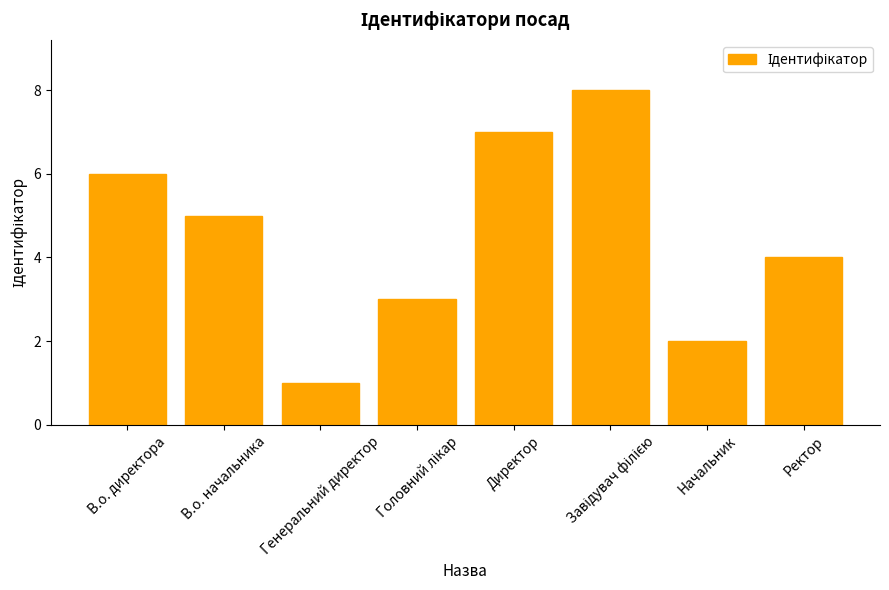

At which category does the chart reach its minimum across all series?

Генеральний директор